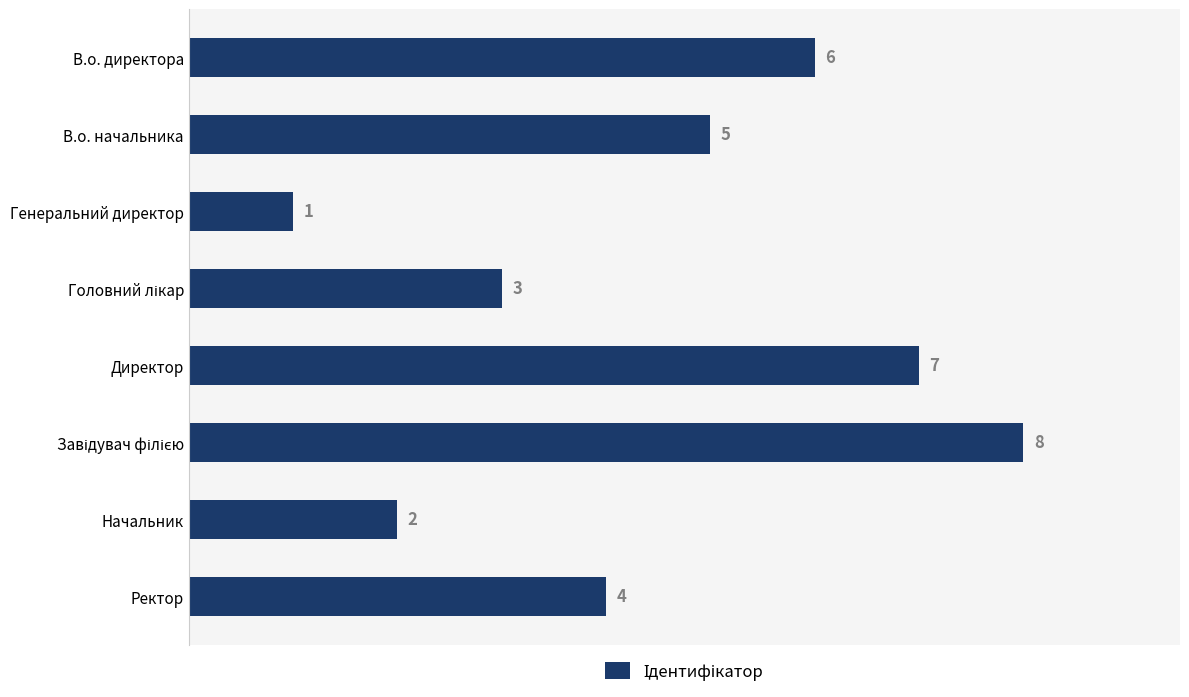

What is the value of the 2nd bar from the top?

5